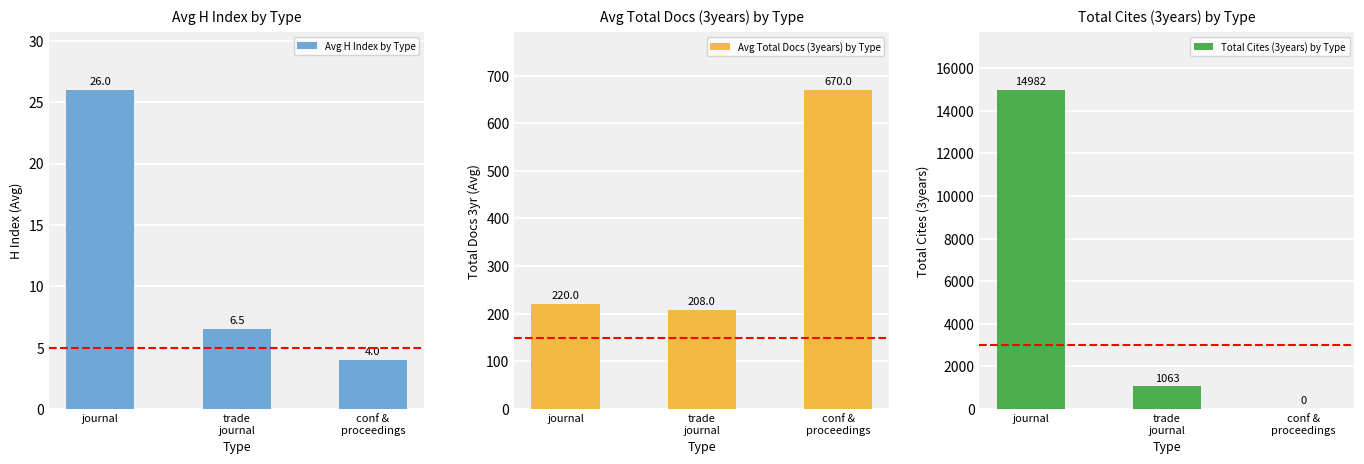

What is the value of the Avg H Index by Type bar at the 1st from the left?

26.0